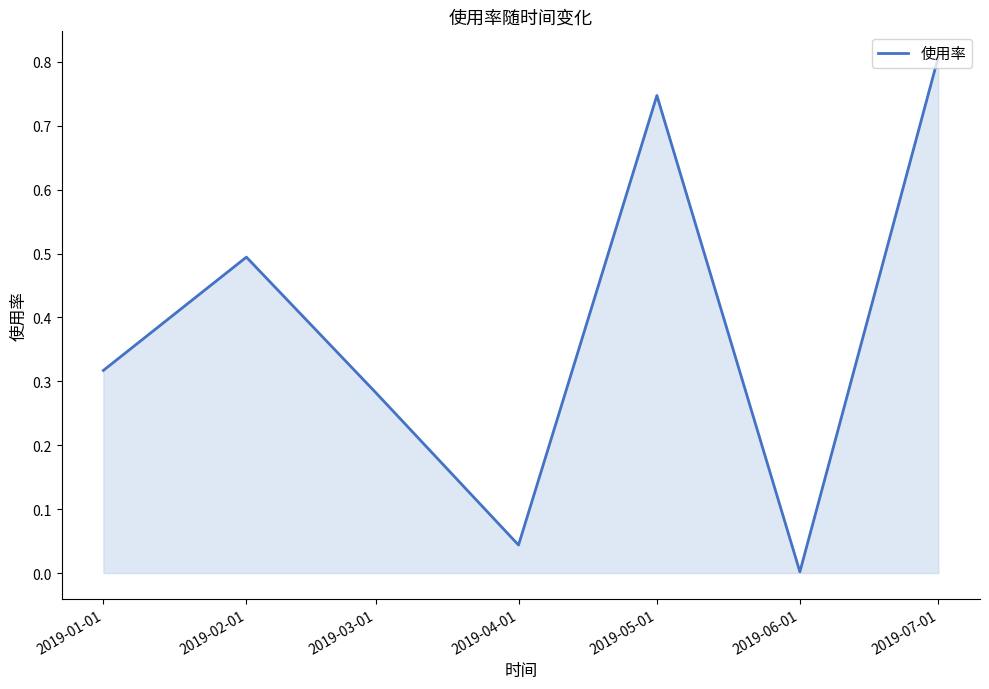

What is the sum of the values at 2019-02-01 and 2019-05-01?

1.2